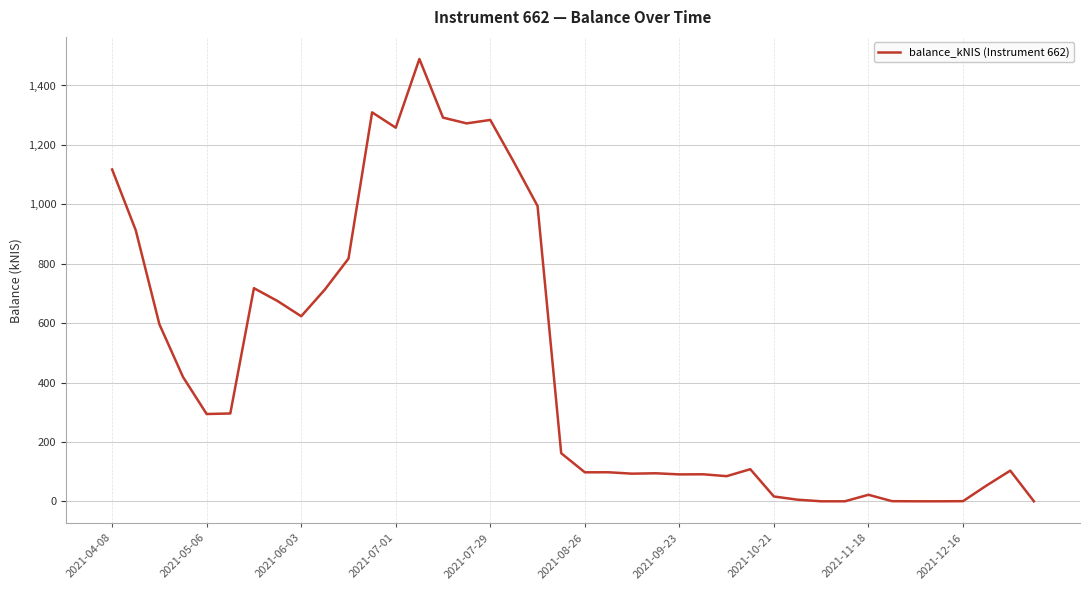

Does the chart have visible grid lines?

Yes